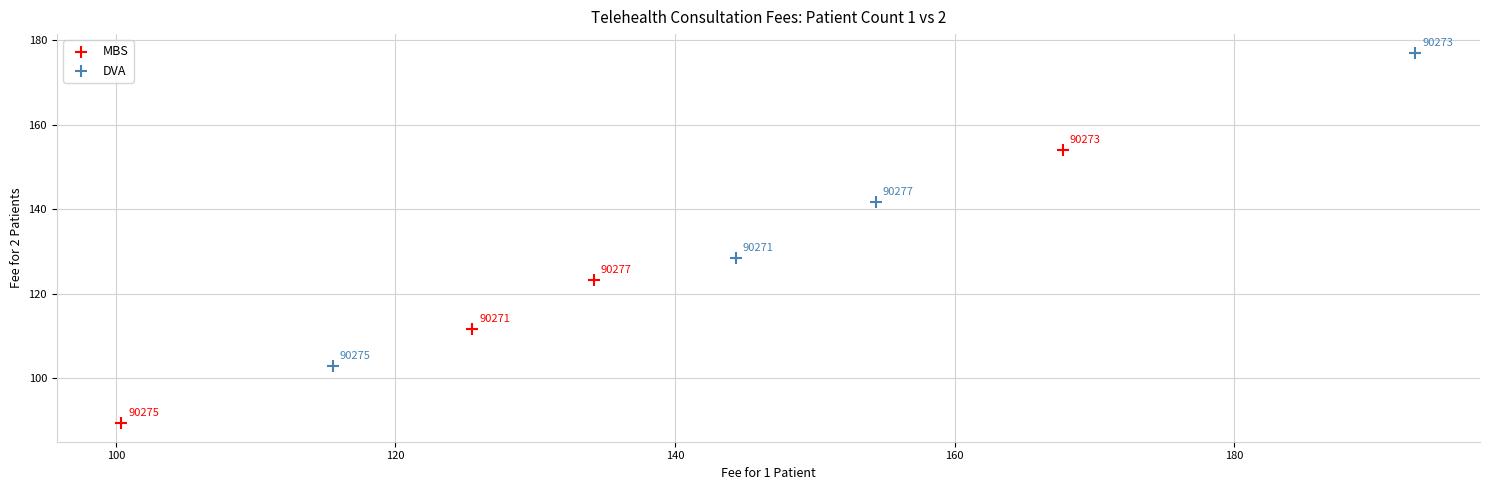

Which series contains the lowest Y value?

MBS